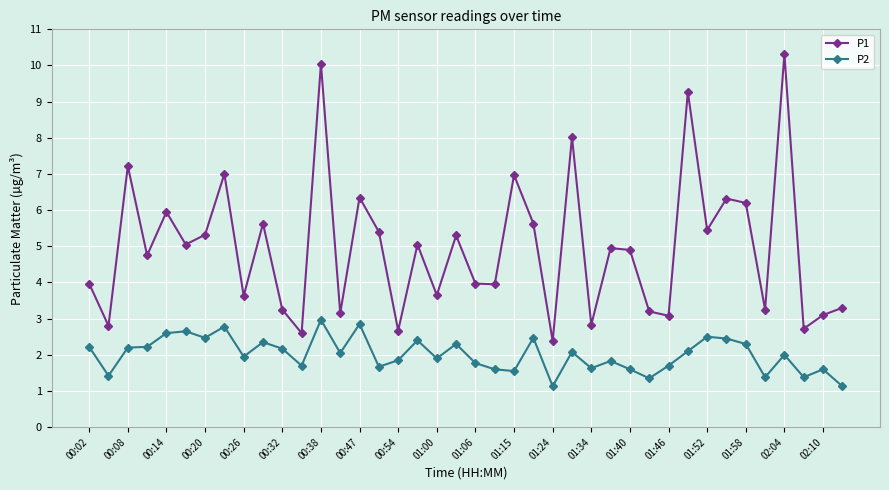

How many lines are shown in the chart?

2